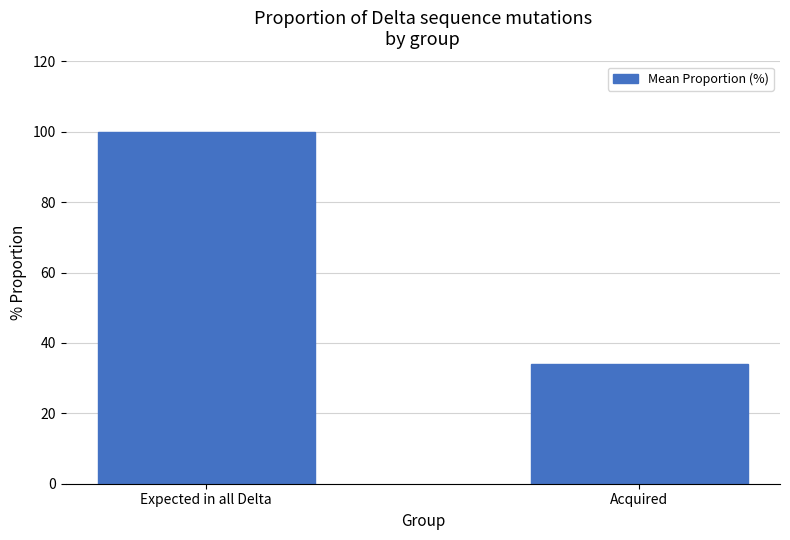

List the labels in order of value, largest first.

Expected in all Delta, Acquired